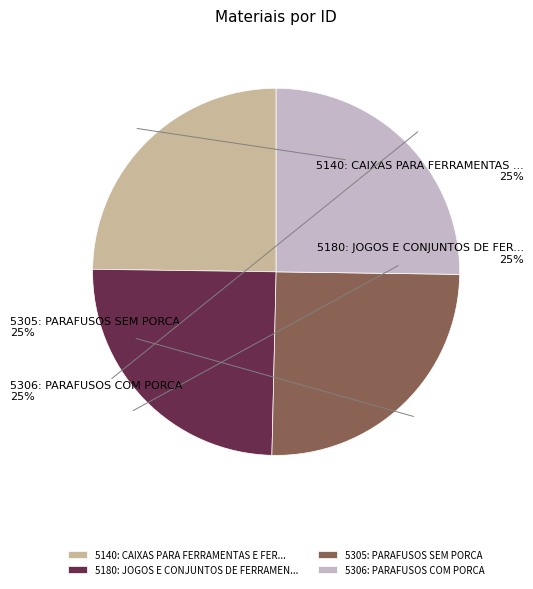

Is there any slice that represents more than half of the pie?

No